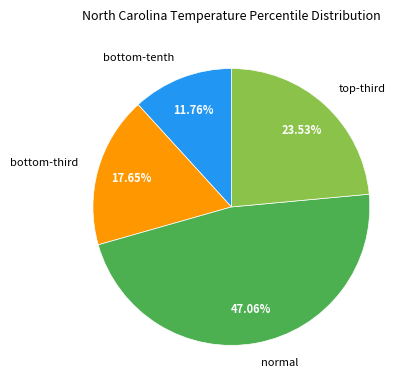

To the nearest percent, what is the average slice percentage?

25%